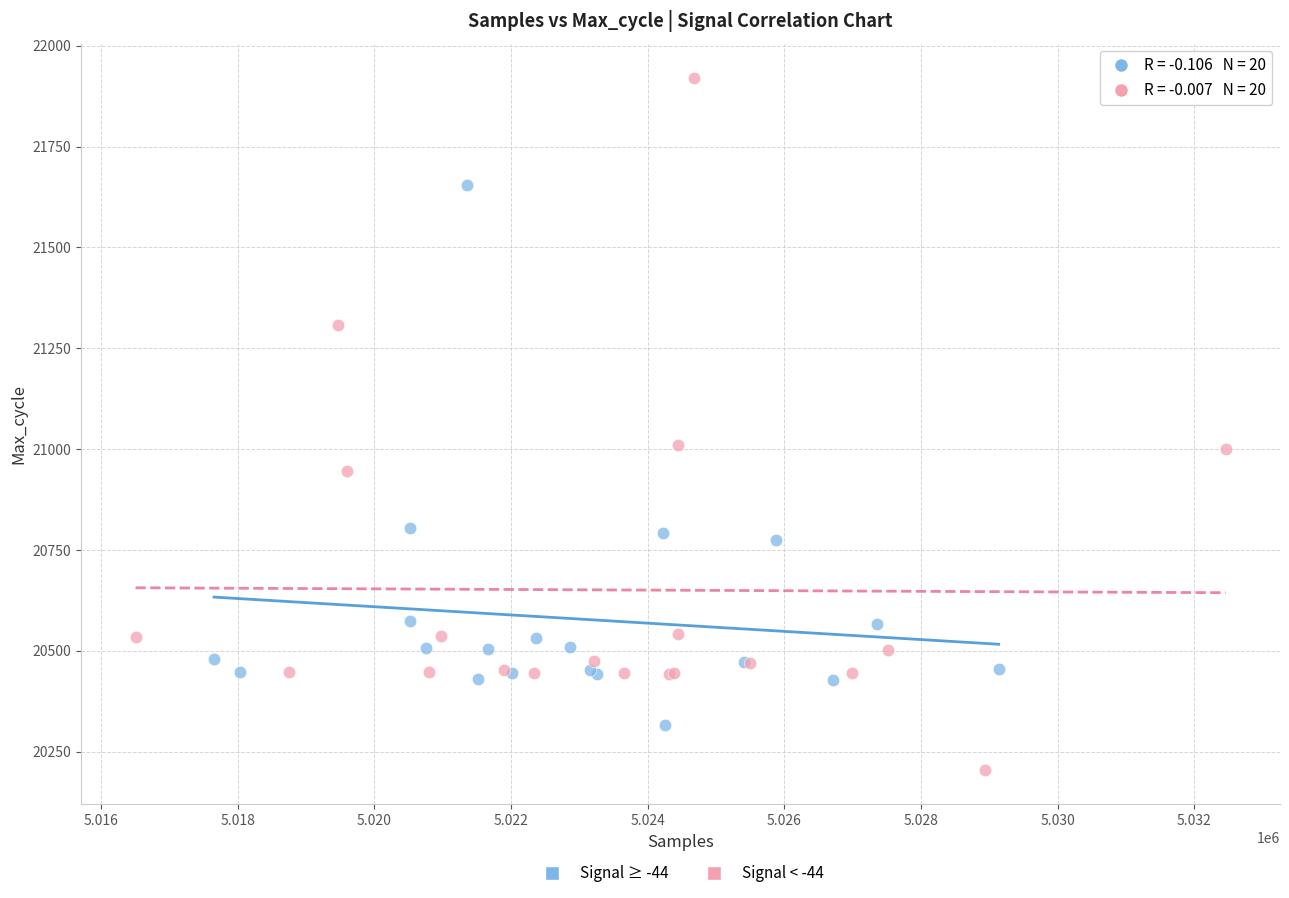

Which series contains the highest Y value?

Signal < -44